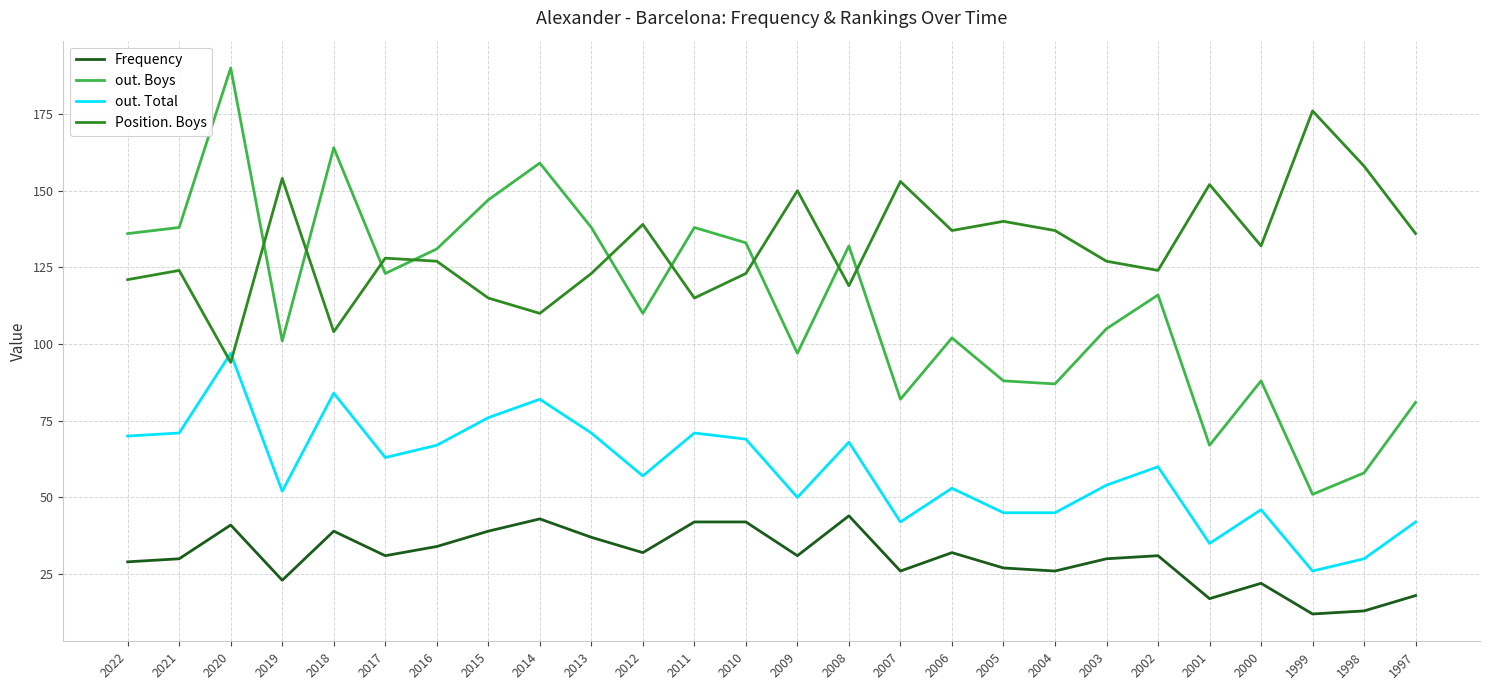

Rank the series at 2005 from highest to lowest value.

Position. Boys, out. Boys, out. Total, Frequency